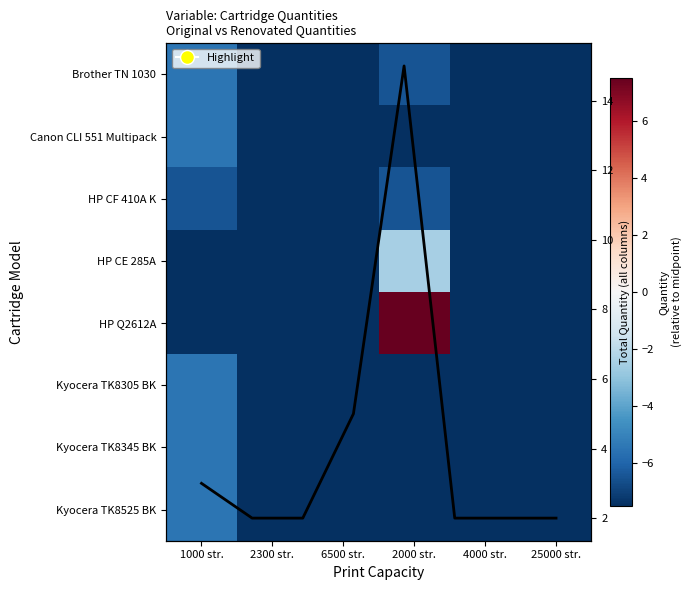

Rank the series at 6500 str. from lowest to highest value.

Brother TN 1030, Canon CLI 551 Multipack, HP CF 410A K, HP CE 285A, HP Q2612A, Kyocera TK8305 BK, Kyocera TK8345 BK, Kyocera TK8525 BK